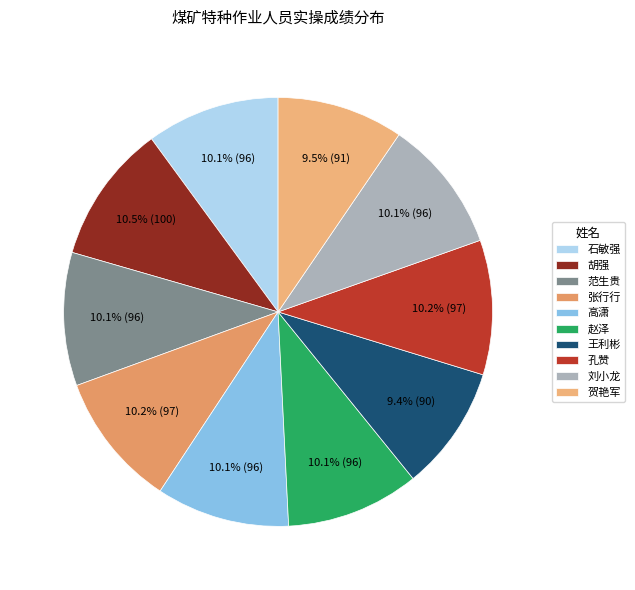

What percentage do 赵泽 and 孔赞 together represent?

20.2%